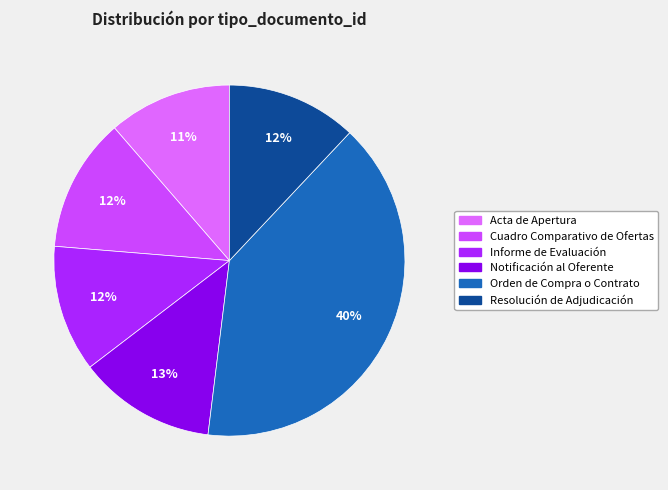

Count the number of slices in the pie.

6